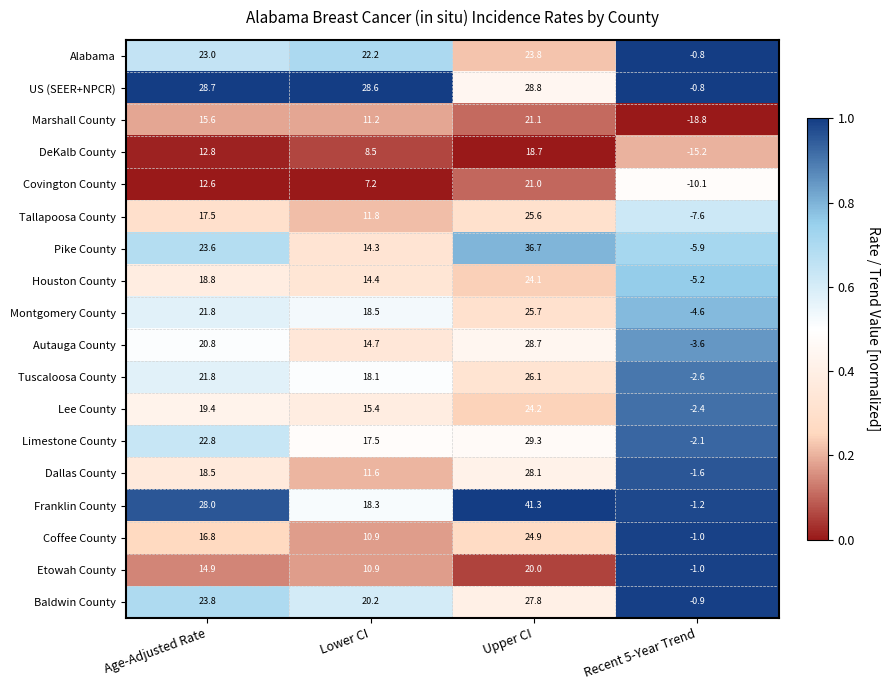

Between Lower CI and Recent 5-Year Trend, which series saw the biggest shift?

Marshall County